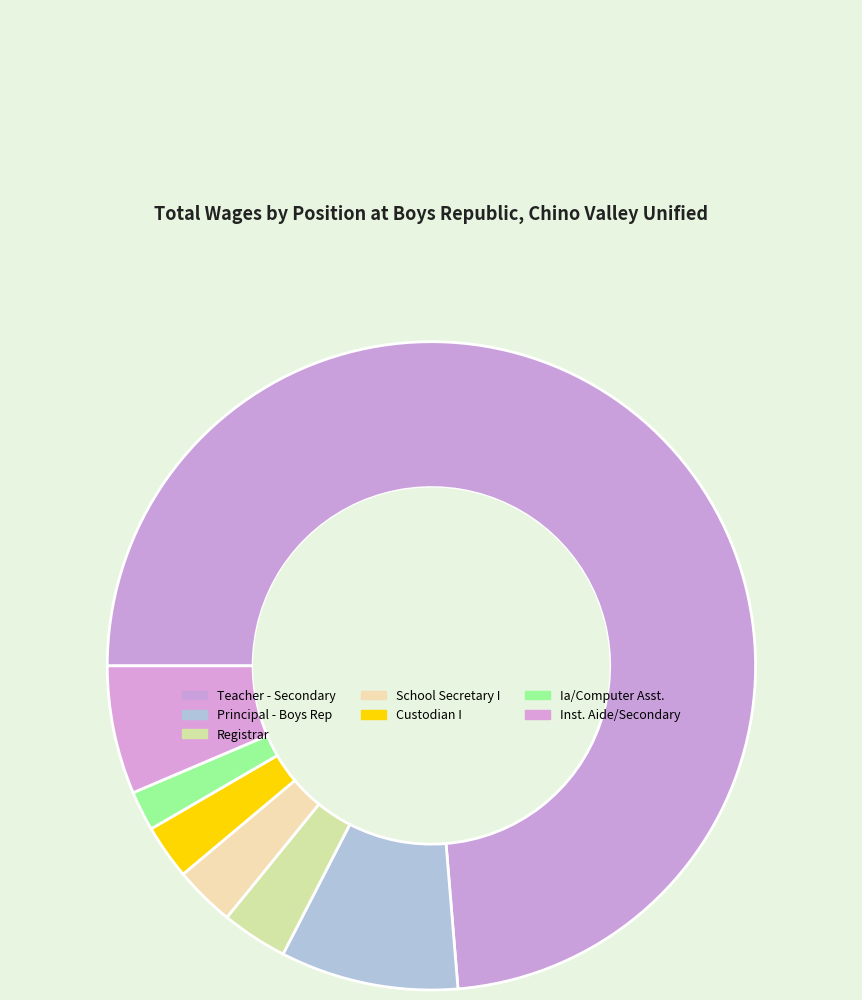

What percentage do Inst. Aide/Secondary and Ia/Computer Asst. together represent?

8.4%